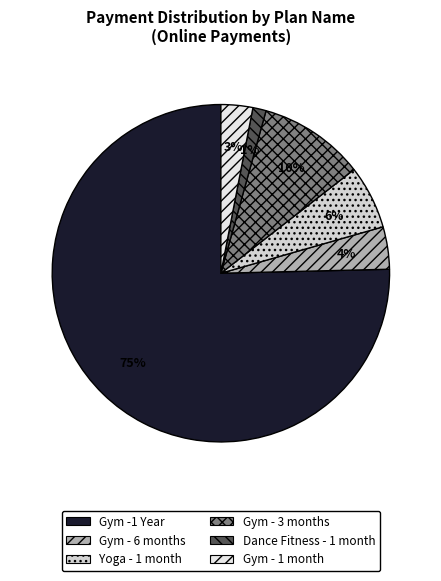

True or false: Dance Fitness - 1 month accounts for 1% of the total.

True